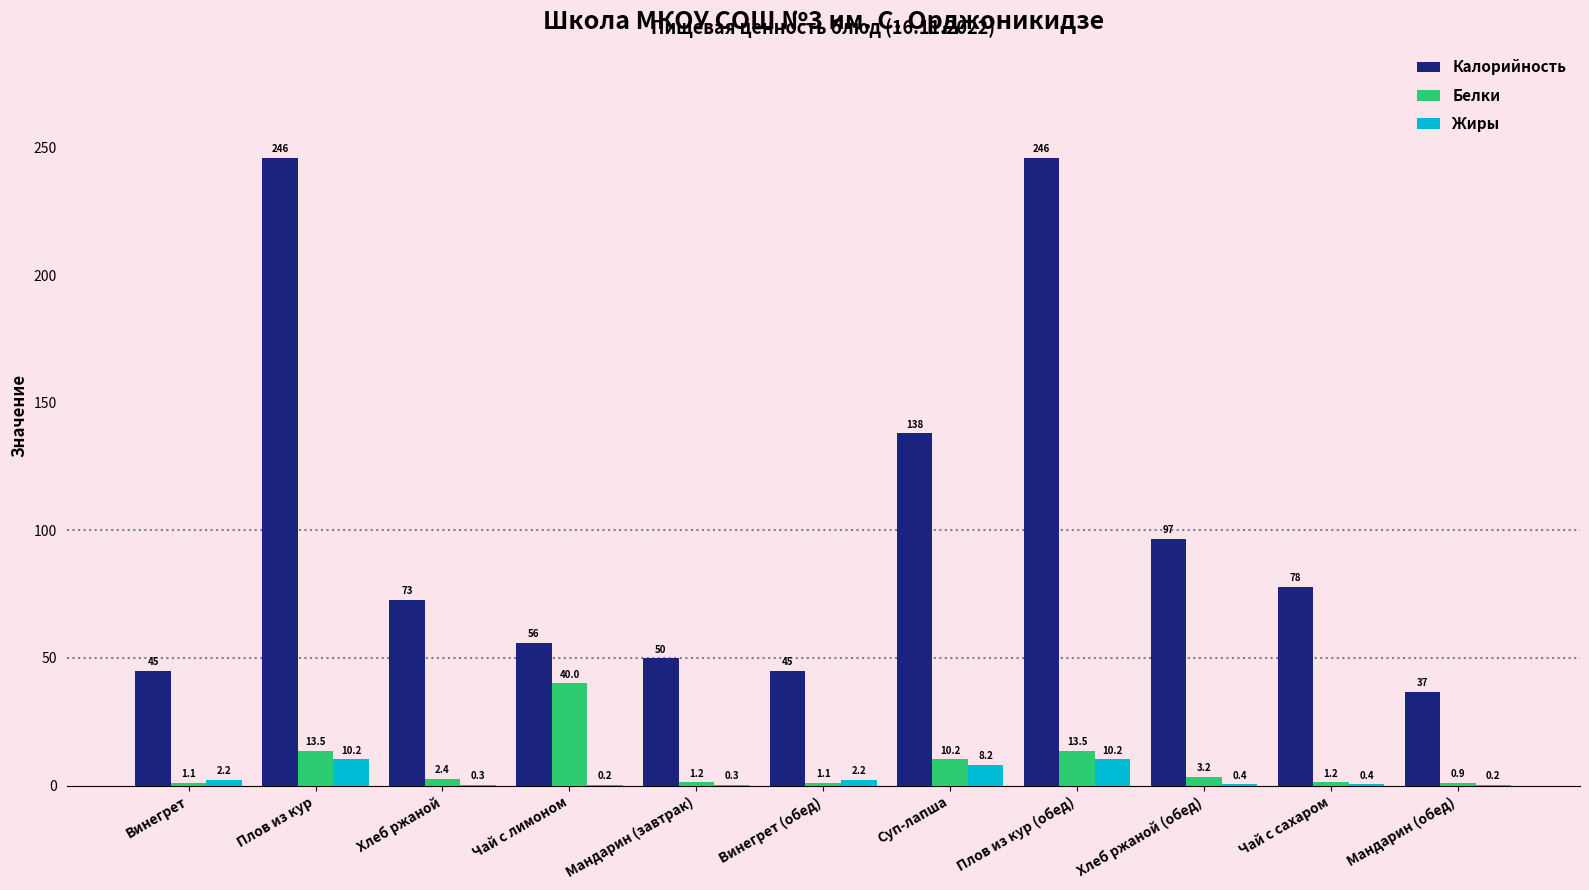

How many series are shown in this chart?

3